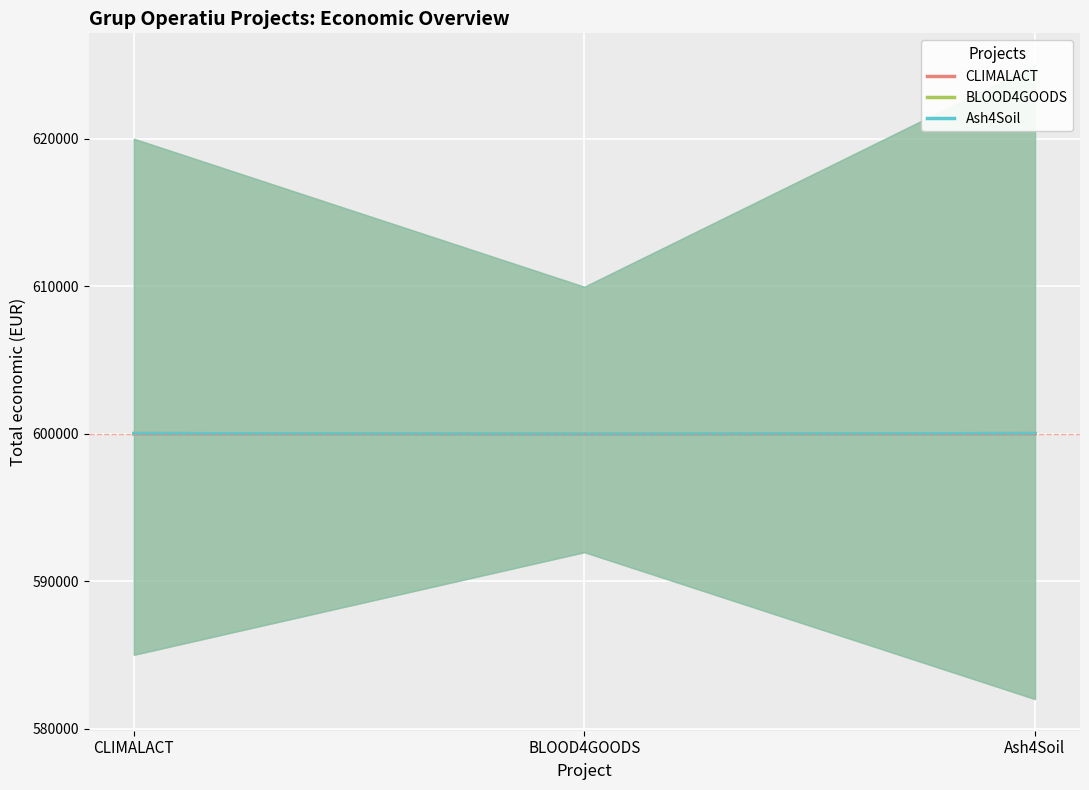

The BLOOD4GOODS series shows 219653 at Ash4Soil. True or false?

False